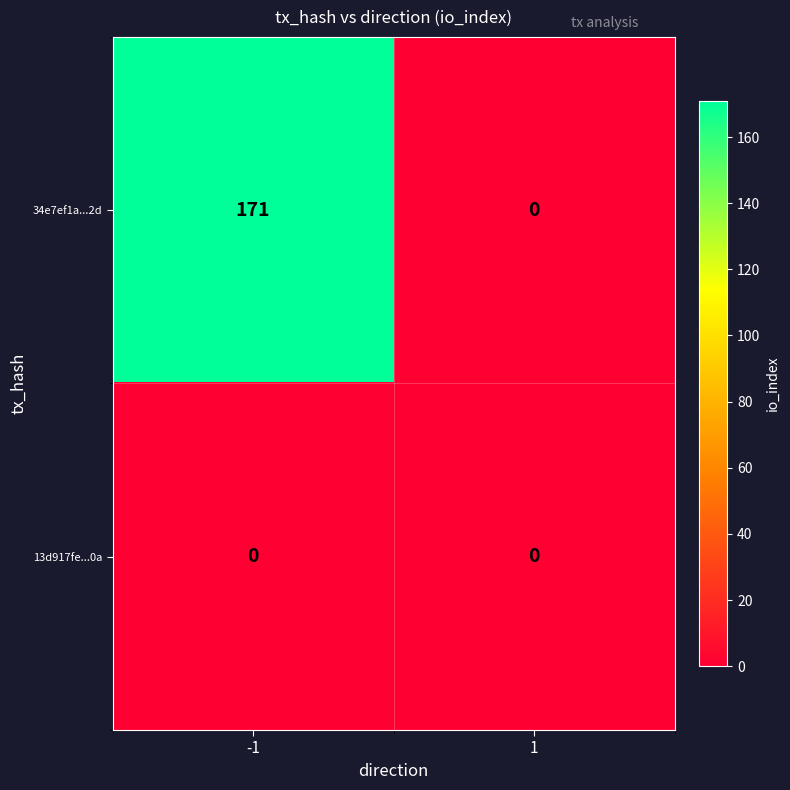

List the series in order of their peak value, highest first.

34e7ef1a...2d, 13d917fe...0a